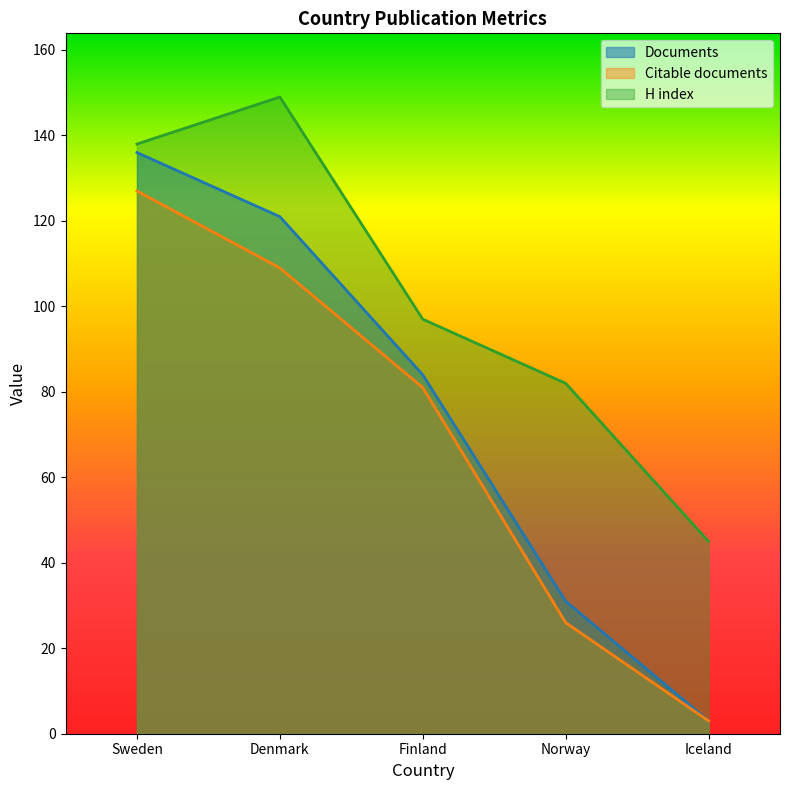

Does the chart have visible grid lines?

No